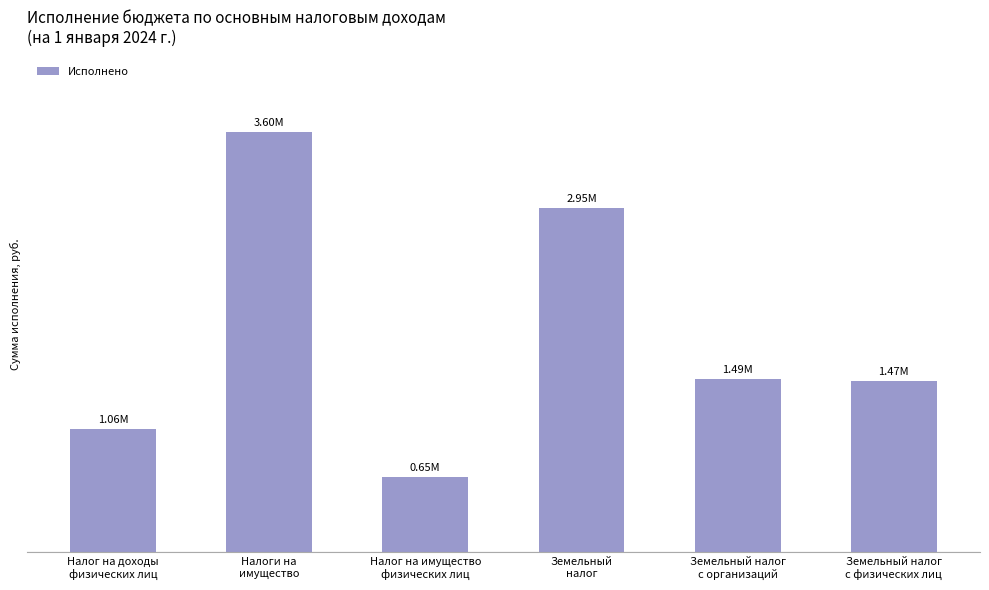

Which category has the highest value across all series?

Налоги на
имущество